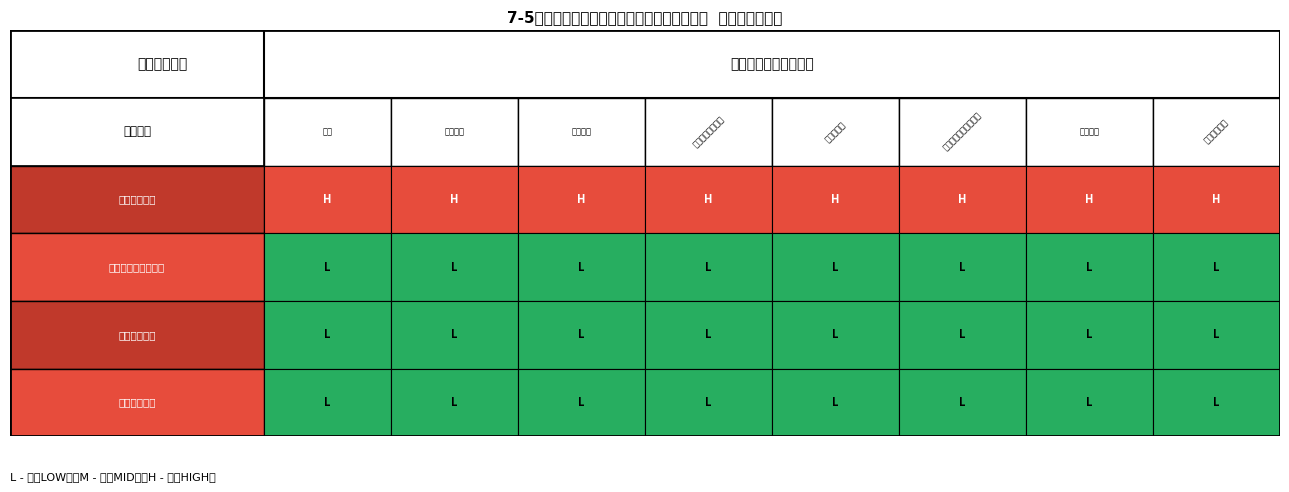

Count the number of data series in this chart.

4